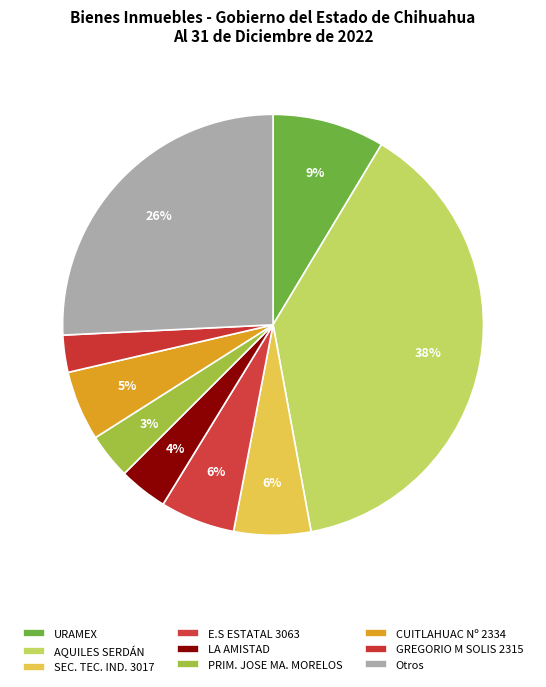

Count the number of slices in the pie.

9